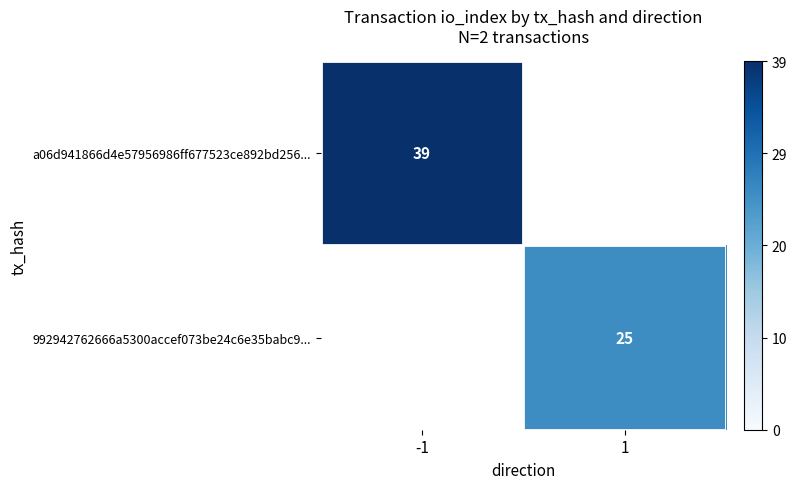

The 992942762666a5300accef073be24c6e35babc9... series shows 33.1 at 1. True or false?

False